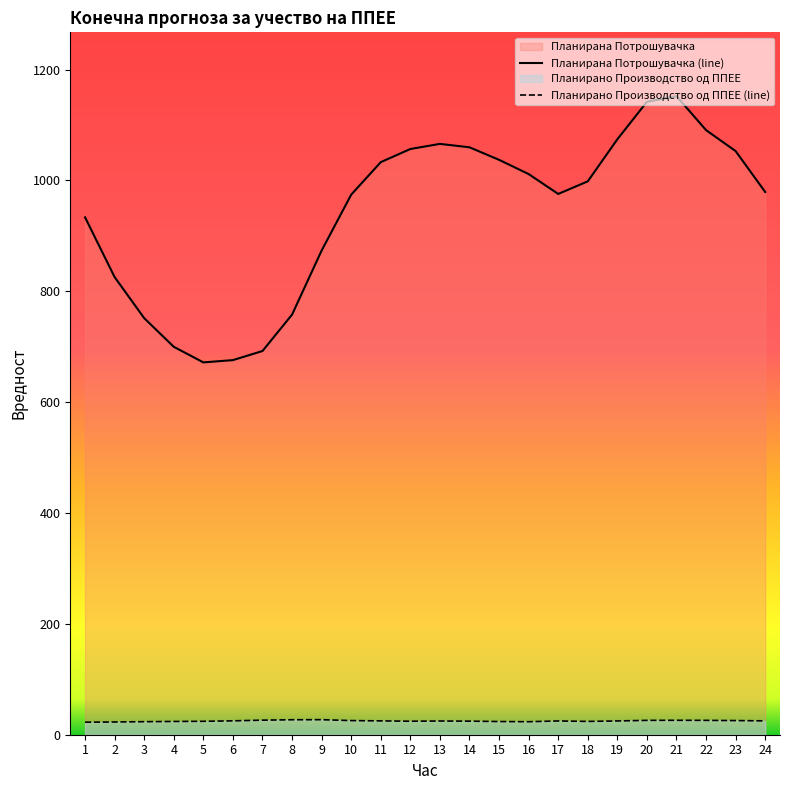

How many distinct data groups are displayed?

2